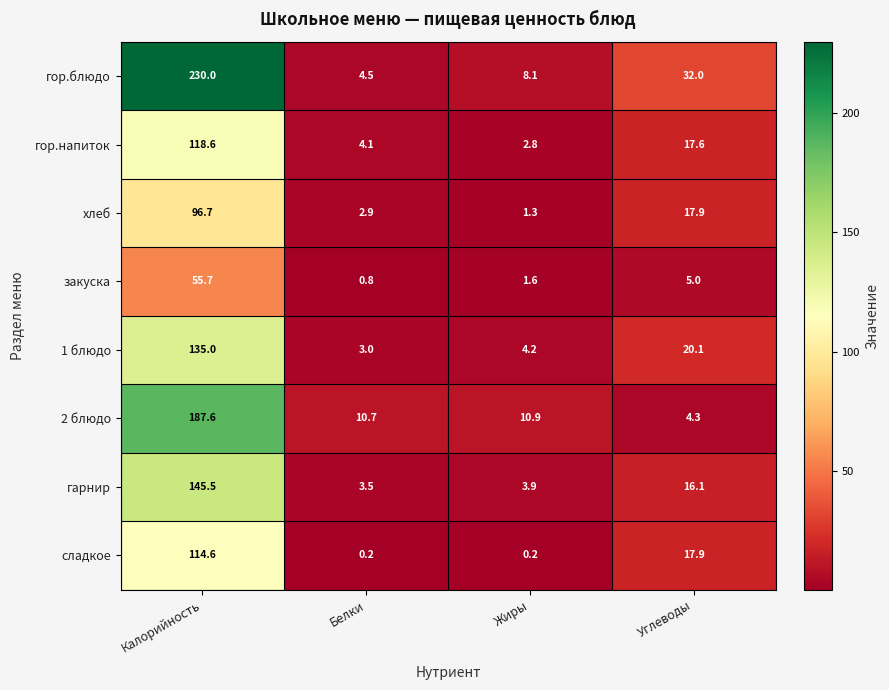

What is the difference between the highest and lowest values at Белки?

10.5